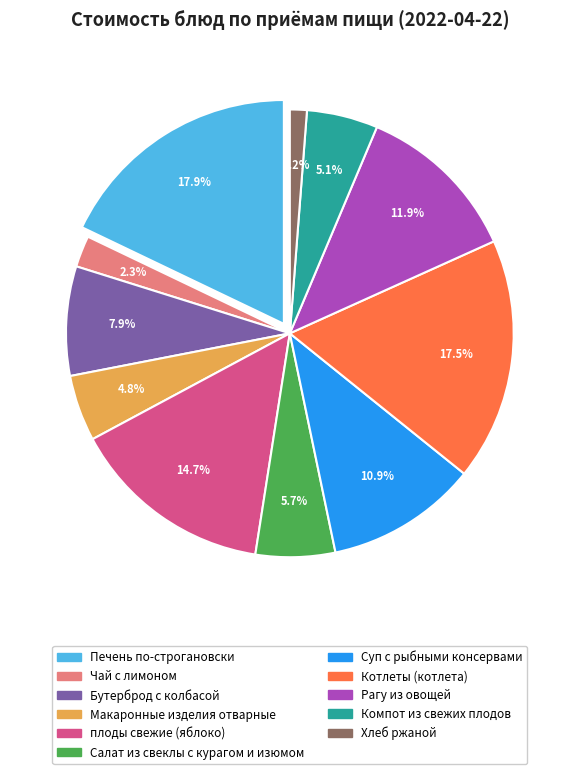

To the nearest percent, what is the combined percentage of Салат из свеклы с курагом и изюмом and Суп с рыбными консервами?

17%